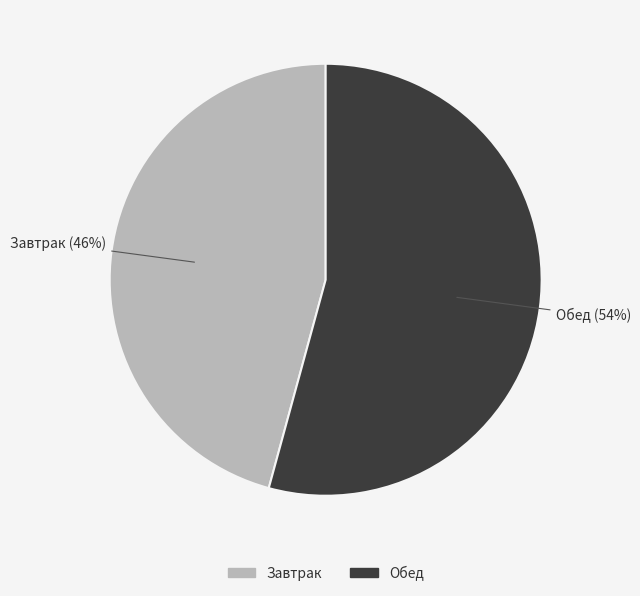

To the nearest percent, what is the difference between the largest and smallest slice percentages?

8%